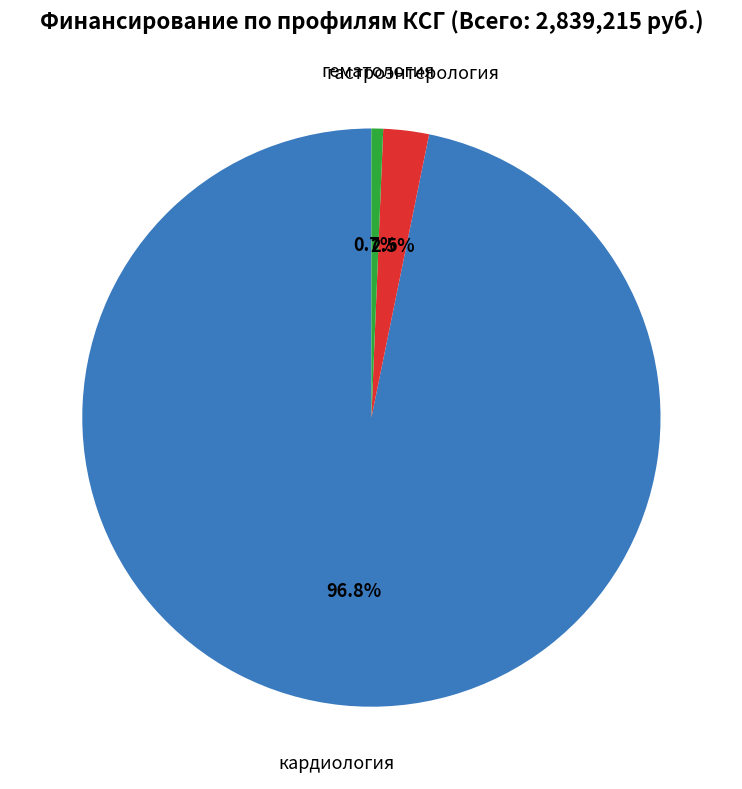

How many segments does this pie chart have?

3